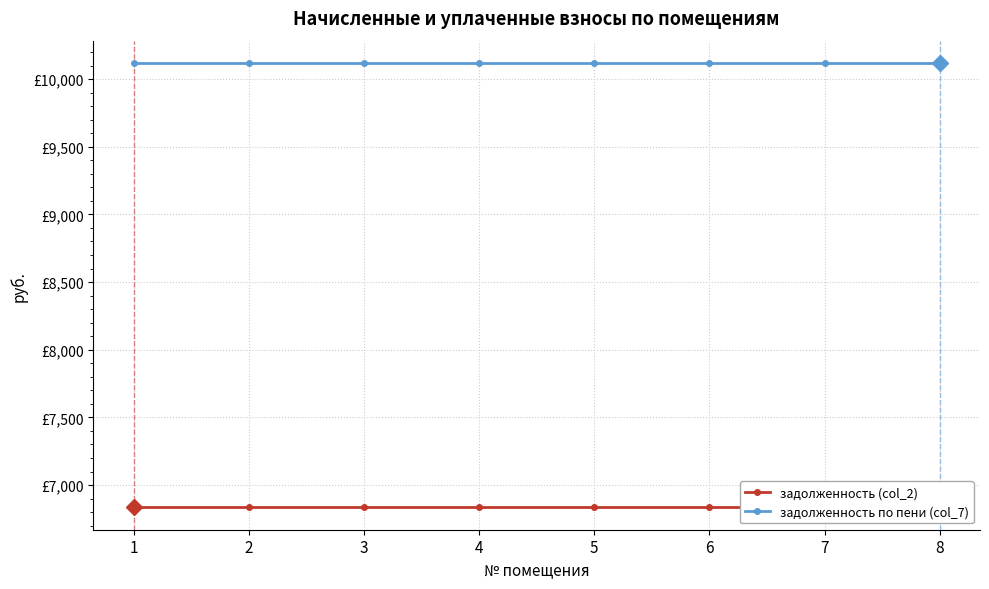

Is it true that задолженность по пени (col_7) equals 10119.7 at 3?

True